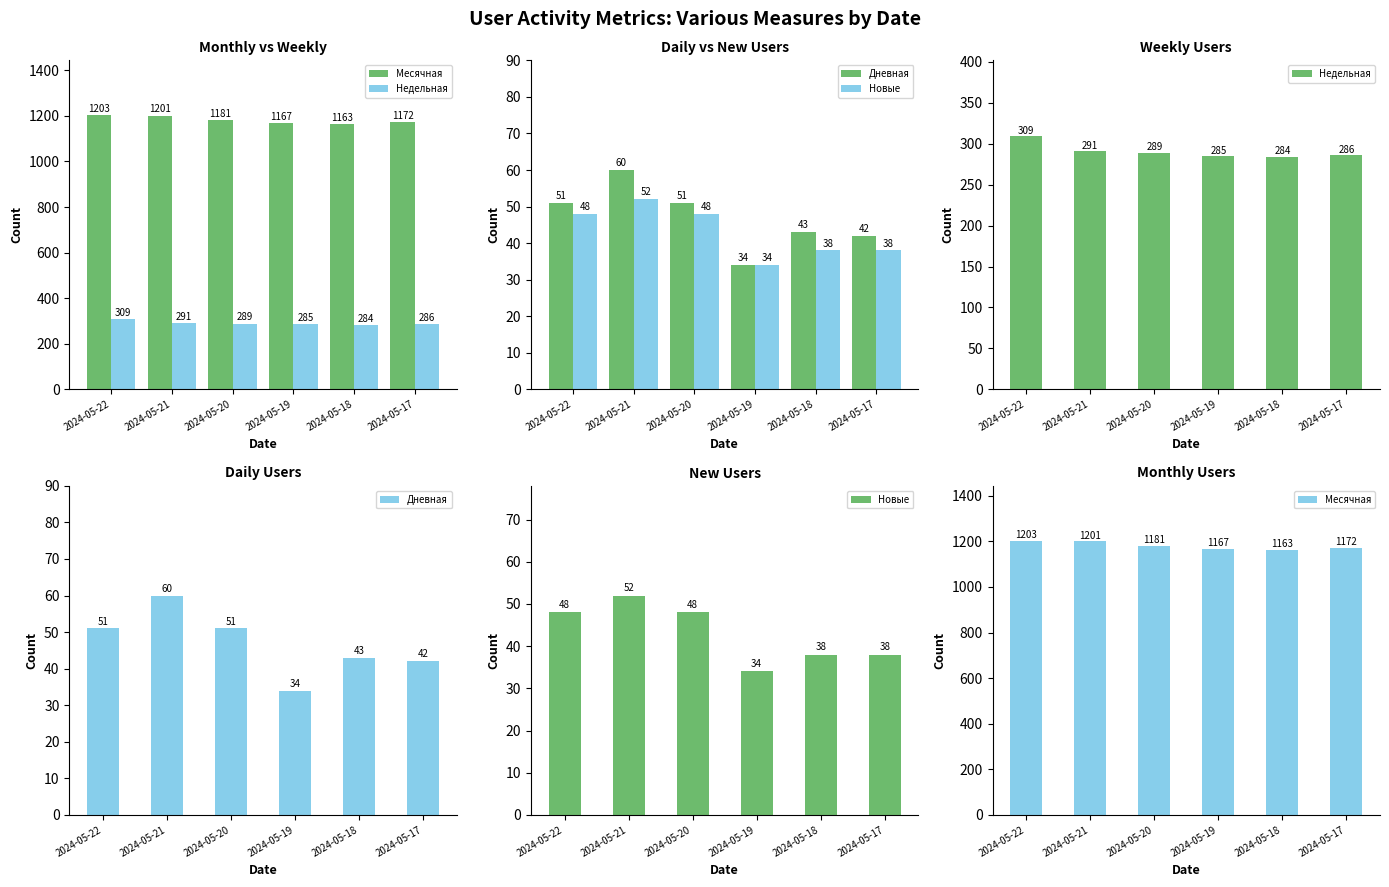

At how many categories does at least one series exceed 510?

6